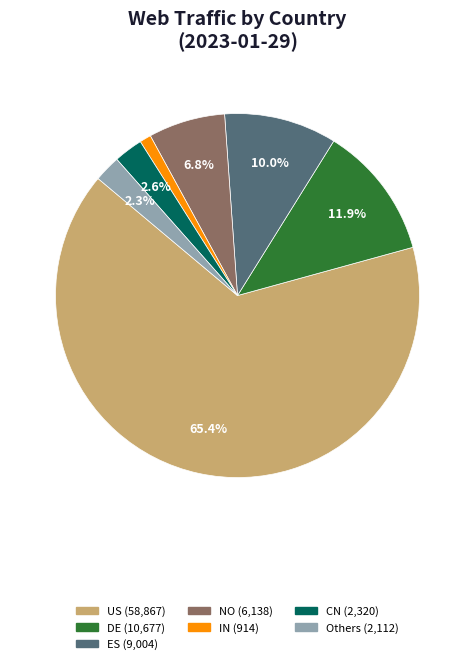

Does any single category account for the majority?

Yes